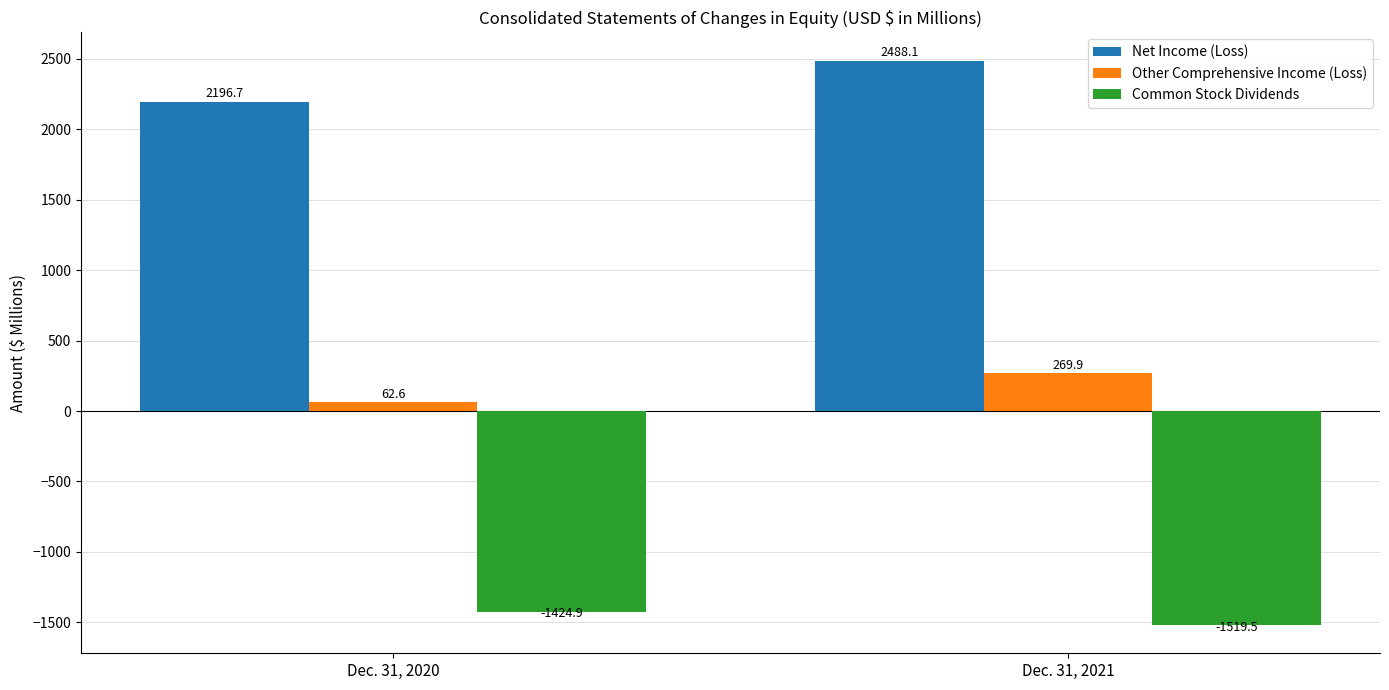

Reading left to right, transcribe all the data shown in this chart.

Net Income (Loss): Dec. 31, 2020=2196.7	Dec. 31, 2021=2488.1
Other Comprehensive Income (Loss): Dec. 31, 2020=62.6	Dec. 31, 2021=269.9
Common Stock Dividends: Dec. 31, 2020=-1424.9	Dec. 31, 2021=-1519.5